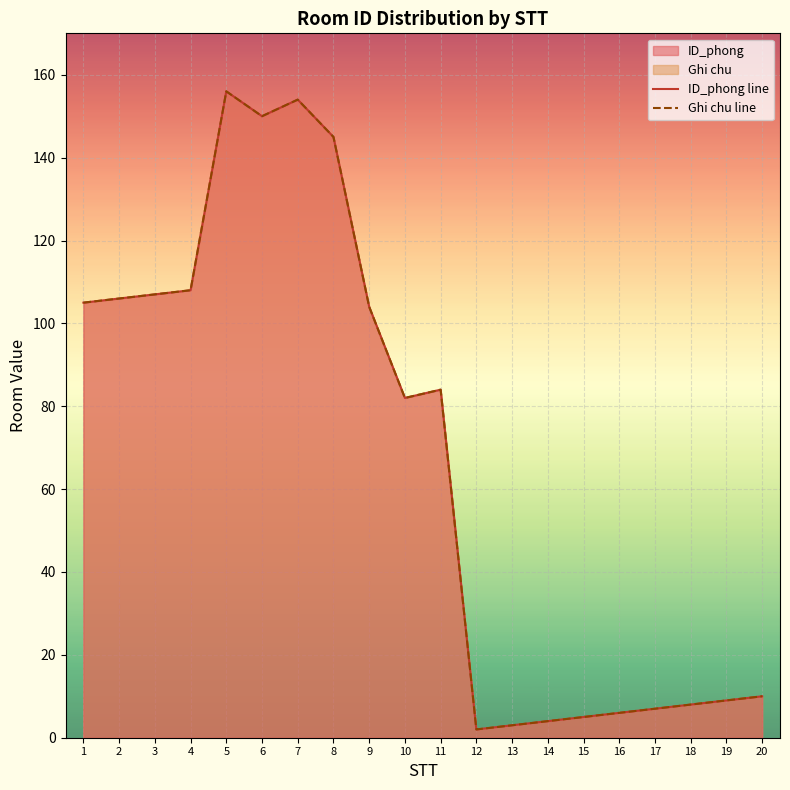

List the labels in order of ID_phong line value, largest first.

5, 7, 6, 8, 4, 3, 2, 1, 9, 11, 10, 20, 19, 18, 17, 16, 15, 14, 13, 12